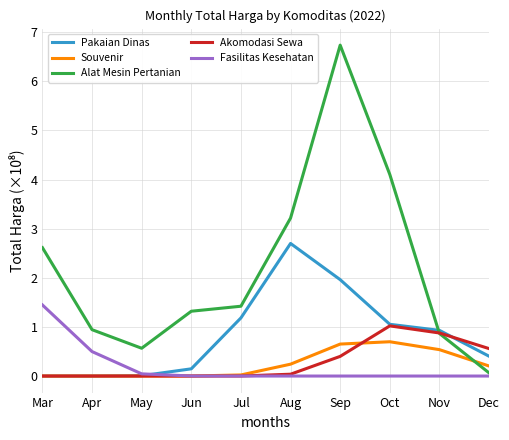

At which label does Pakaian Dinas reach its peak?

Aug